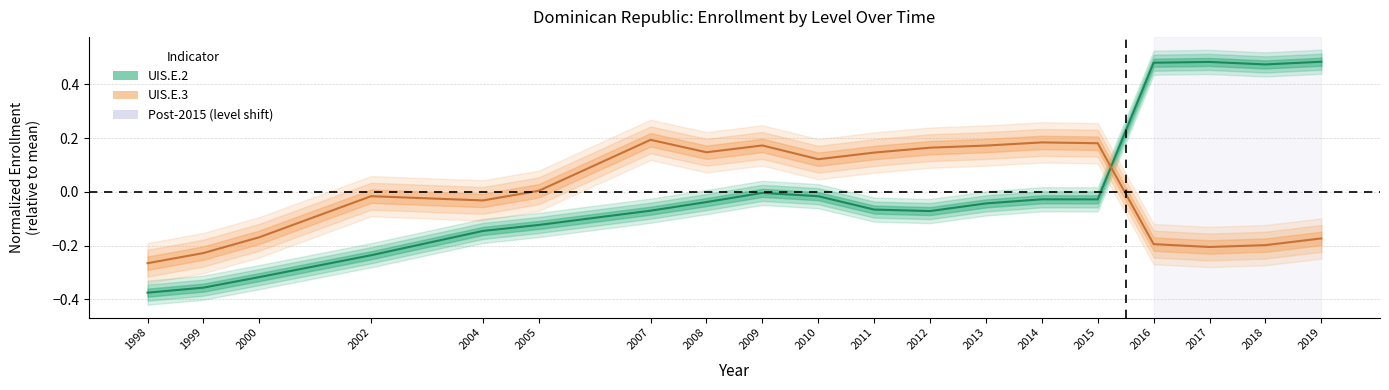

True or false: UIS.E.3 and UIS.E.2 cross at least once.

True